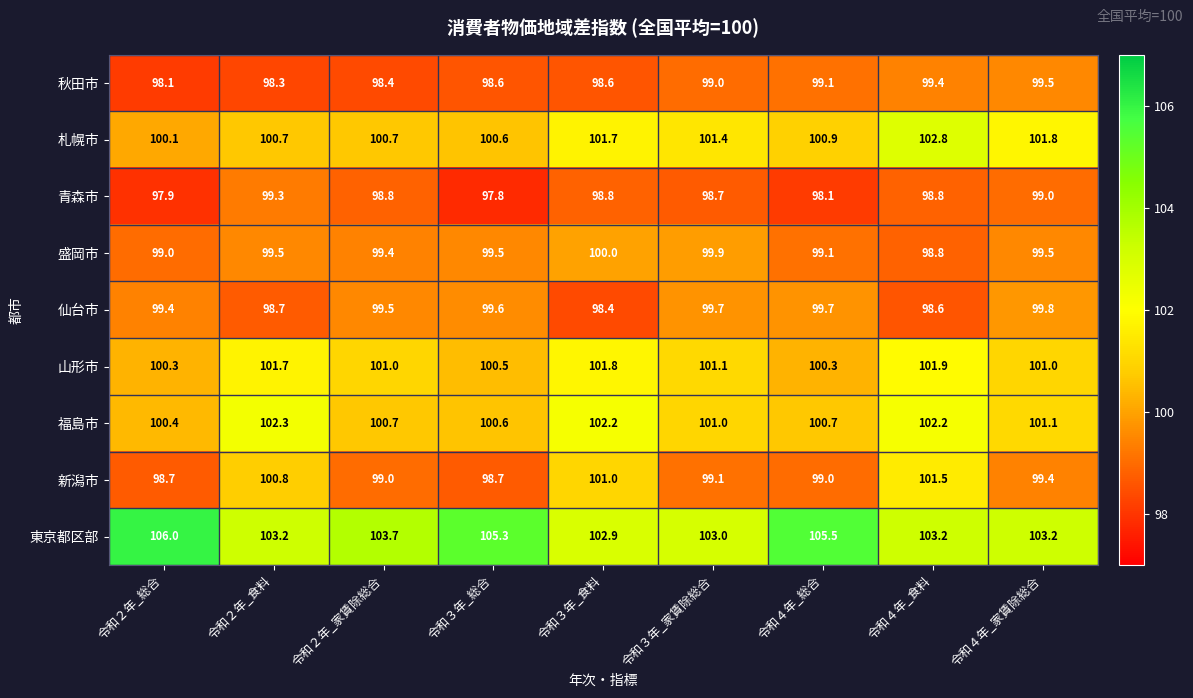

Rank the series at 令和３年_家賃除総合 from lowest to highest value.

青森市, 秋田市, 新潟市, 仙台市, 盛岡市, 福島市, 山形市, 札幌市, 東京都区部